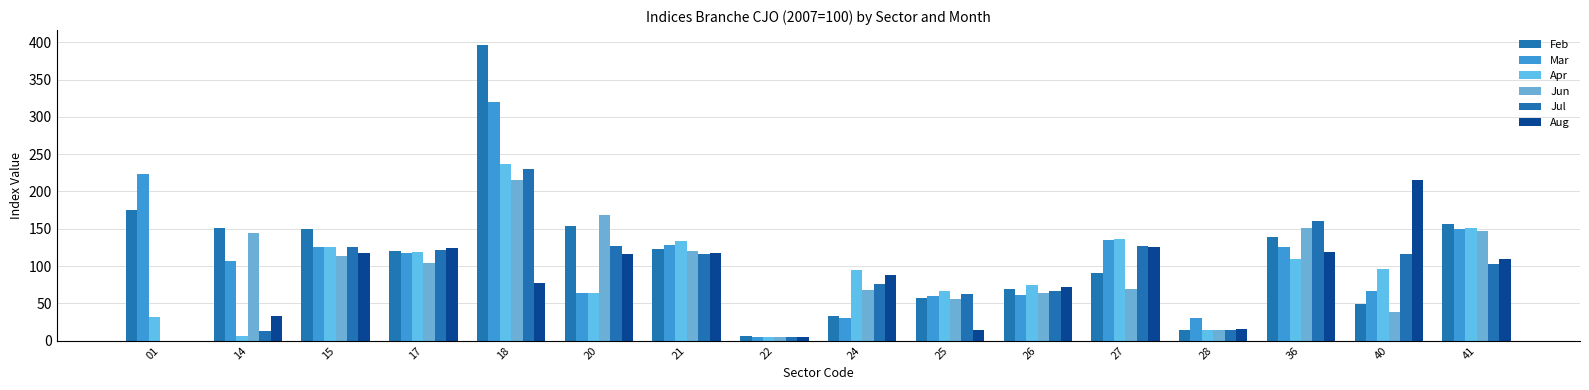

At which category is the sum across all series the highest?

18